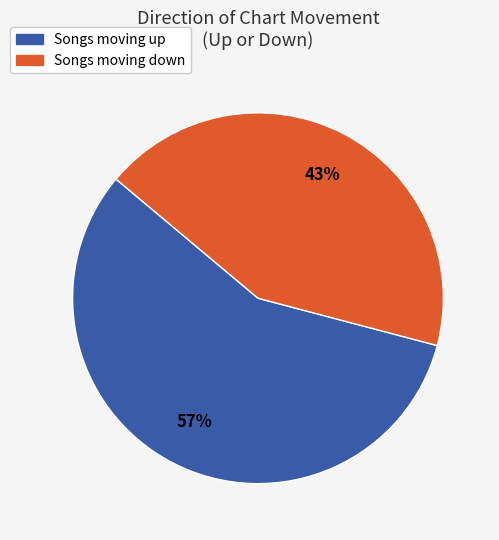

To the nearest percent, what is the average slice percentage?

50%